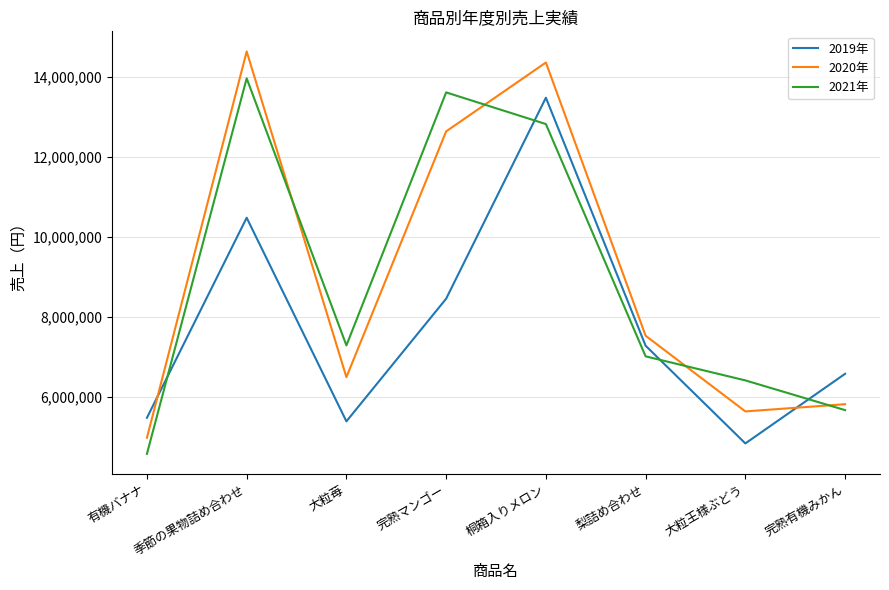

Which category has the highest value in the 2019年 series?

桐箱入りメロン